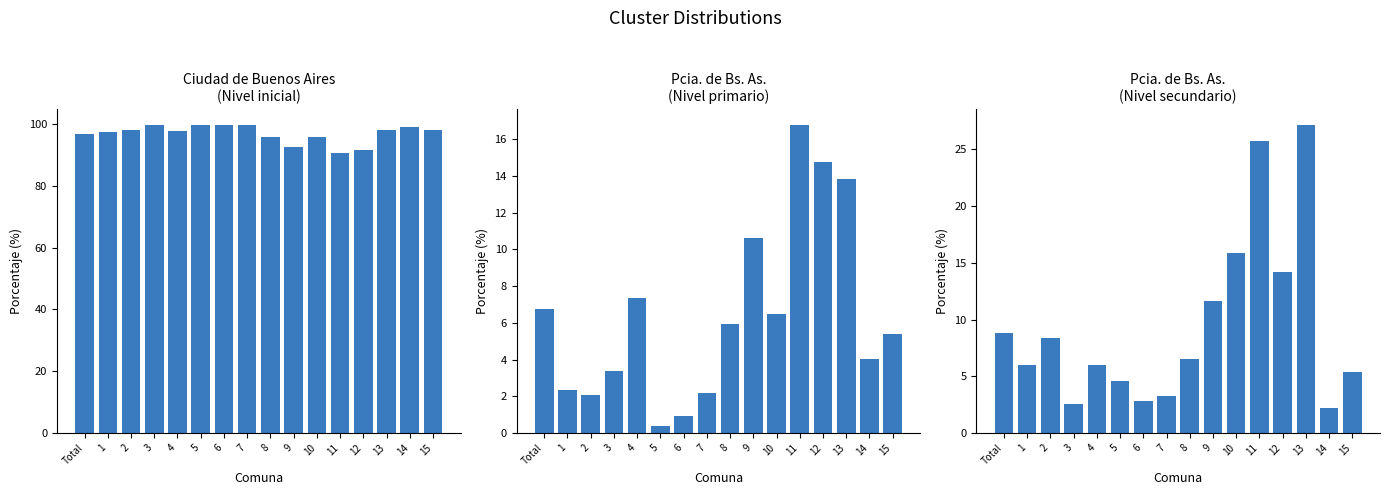

Reading left to right, transcribe all the data shown in this chart.

Ciudad de Buenos Aires (Nivel inicial): 96.8	97.7	98.0	99.6	97.9	99.8	99.8	99.7	95.7	92.6	95.8	90.7	91.5	98.2	99.1	98.2
Pcia. de Bs. As. (Nivel primario): 6.8	2.4	2.1	3.4	7.4	0.4	0.9	2.2	6.0	10.6	6.5	16.8	14.7	13.8	4.0	5.4
Pcia. de Bs. As. (Nivel secundario): 8.8	6.0	8.4	2.6	6.0	4.6	2.8	3.2	6.5	11.6	15.8	25.7	14.2	27.2	2.2	5.4